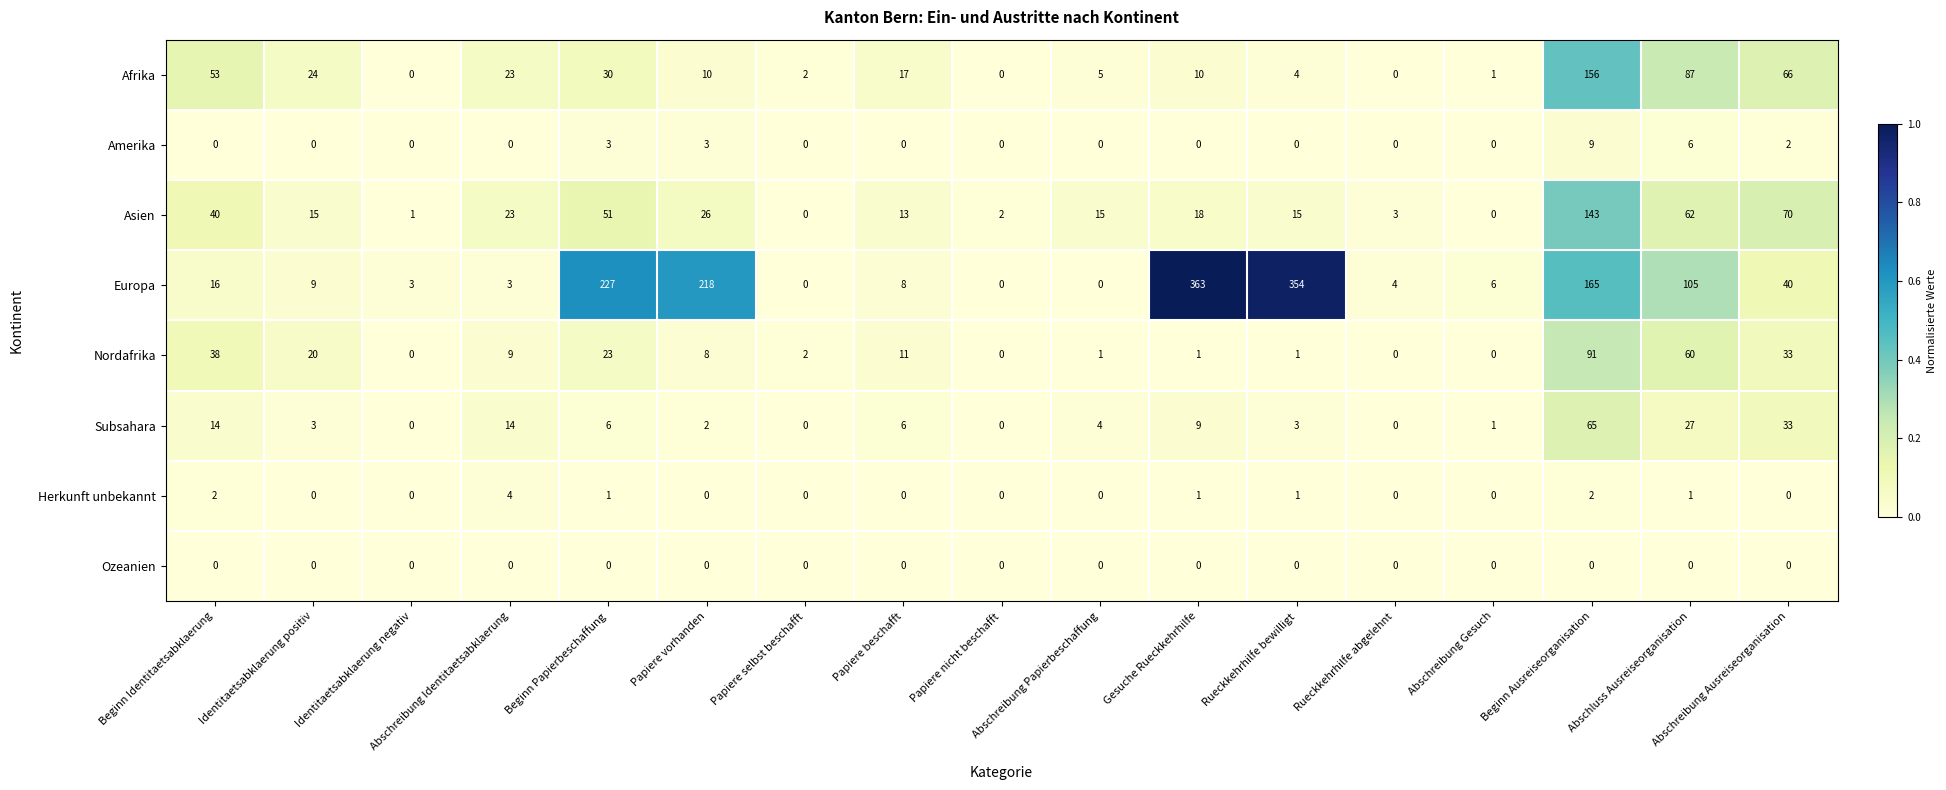

Read the Amerika value at Papiere vorhanden.

3